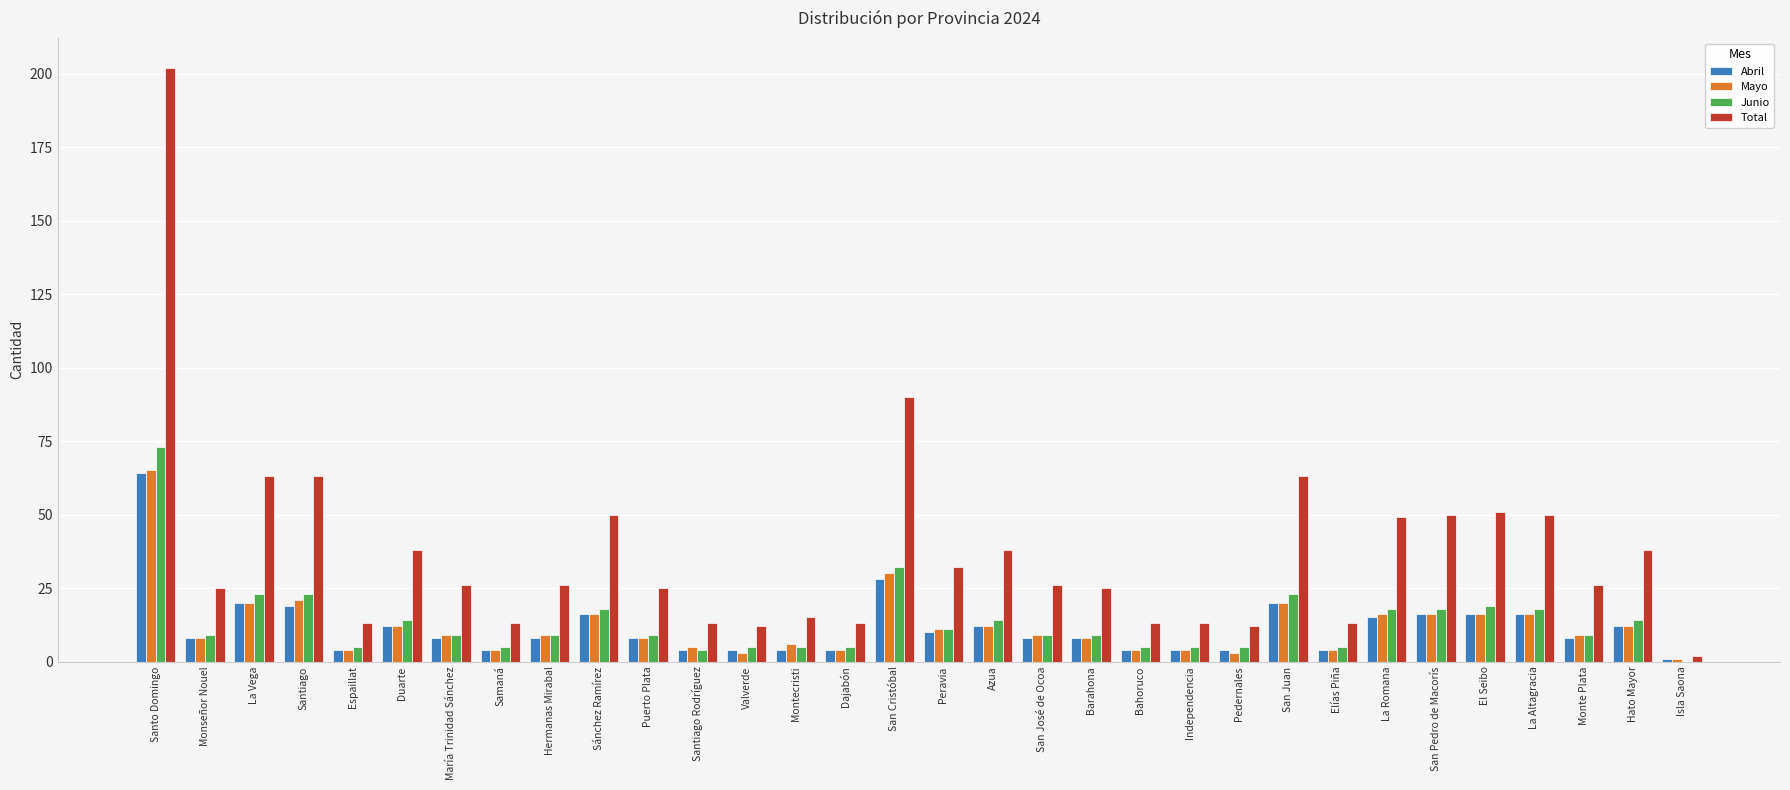

What is the sum of all Abril values?

373